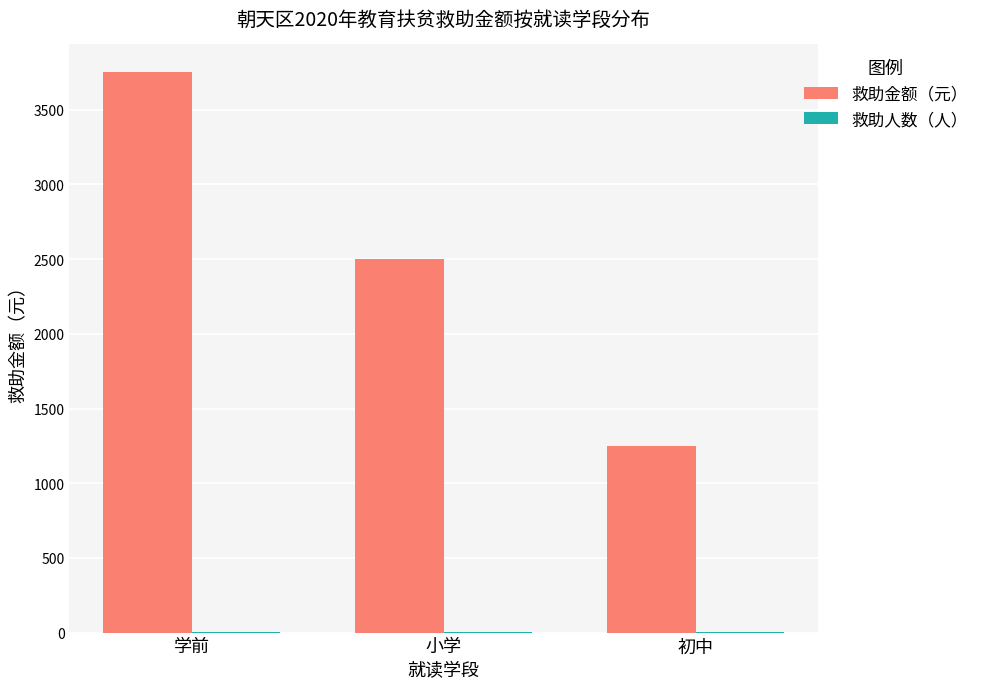

Which category has the highest value across all series?

学前